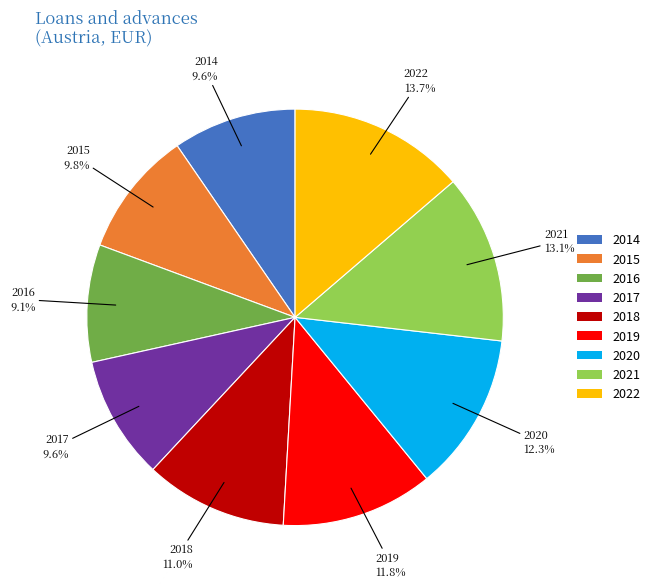

Which slice is the largest?

2022